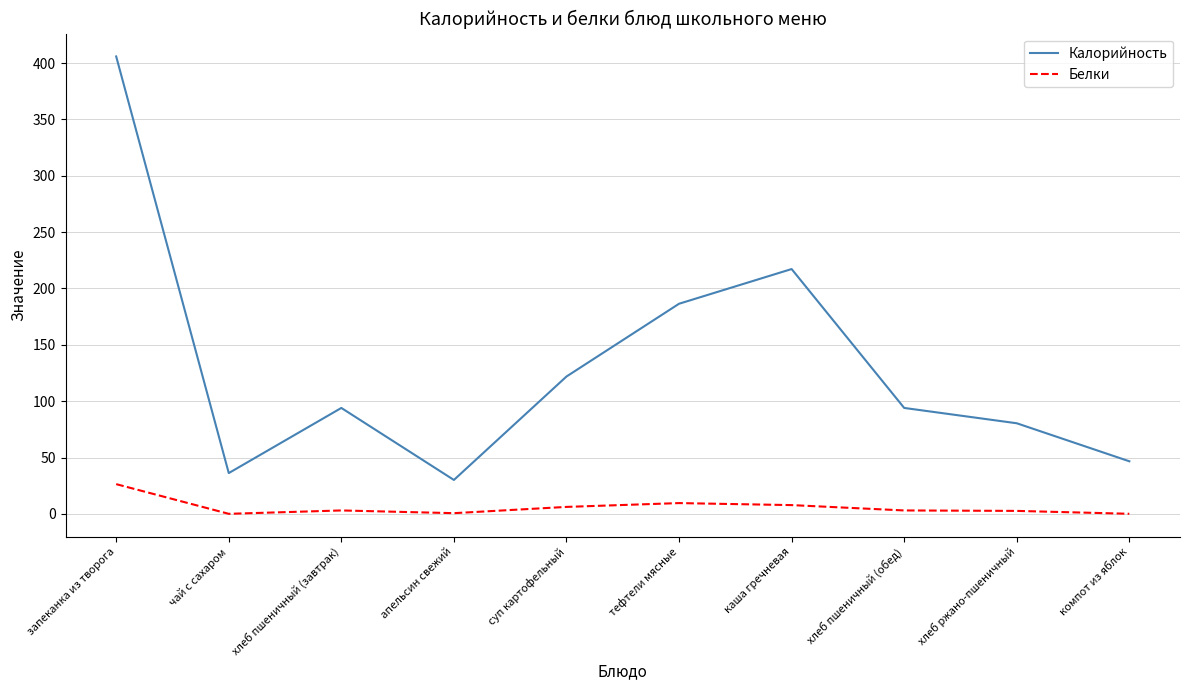

Which series has the largest total across all categories?

Калорийность